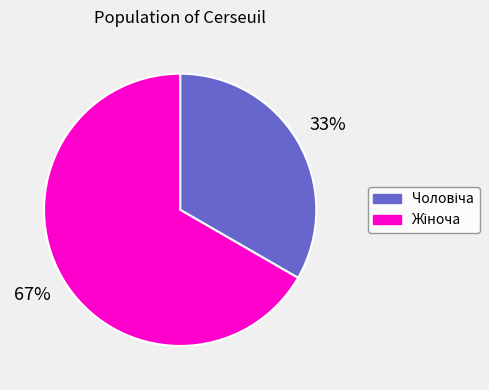

Is there any slice that represents more than half of the pie?

Yes